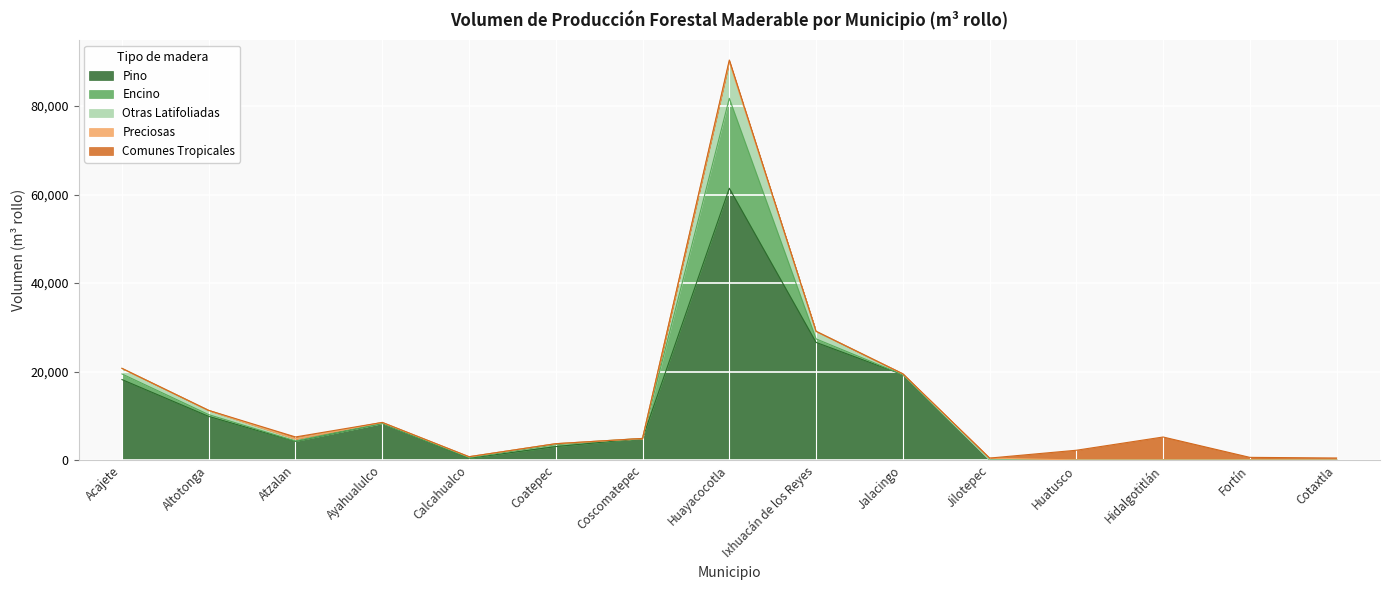

Reading right to left, list all the values displayed in this chart.

Pino: 0.0	0.0	0.0	0.0	0.0	19284.5	26578.1	61432.8	4865.4	3028.0	386.8	8259.3	4199.9	9845.0	18177.3
Encino: 0.0	0.0	0.0	0.0	0.0	5.3	794.9	20327.6	4.4	483.6	135.5	20.5	96.5	402.2	1274.1
Otras Latifoliadas: 0.0	0.0	0.0	0.0	0.0	192.8	1719.4	8256.7	0.5	166.4	211.4	207.7	472.4	959.7	1257.4
Preciosas: 0.0	0.0	0.0	0.0	428.5	0.0	0.0	0.0	0.0	0.0	0.0	0.0	0.0	0.0	0.0
Comunes Tropicales: 450.0	590.0	5193.5	2200.0	0.0	0.0	0.0	409.1	0.0	0.0	0.0	0.0	436.4	0.0	0.0